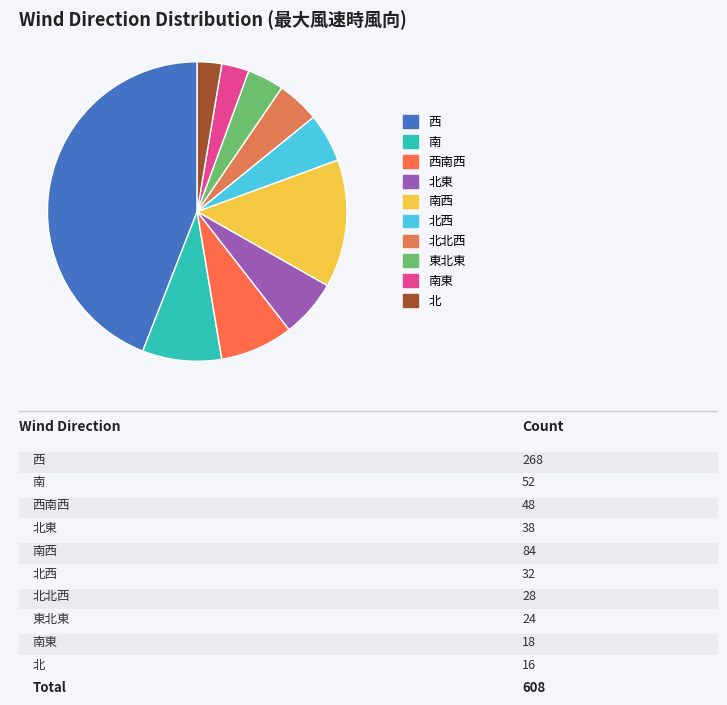

What percentage is the 北 slice, to the nearest percent?

3%